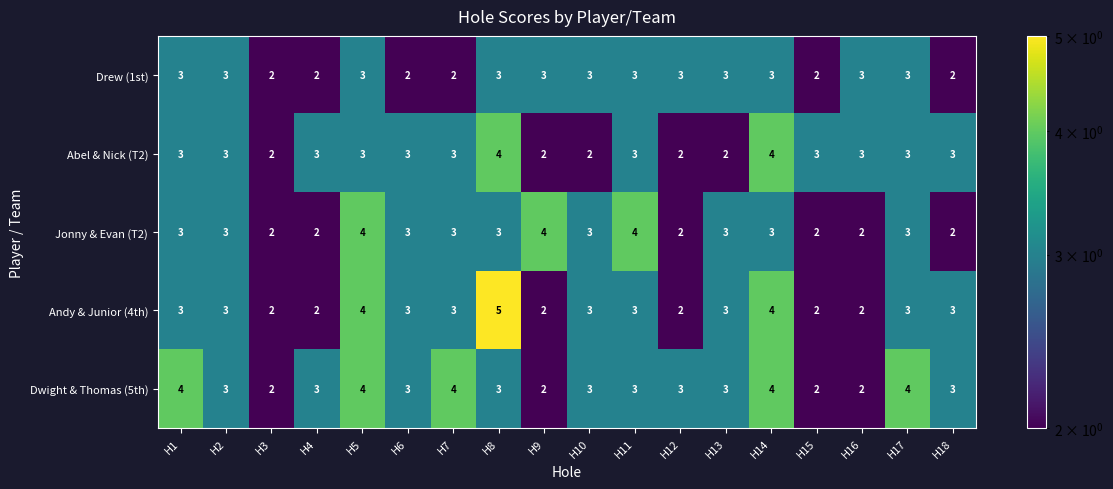

What is the maximum value for Drew (1st)?

3